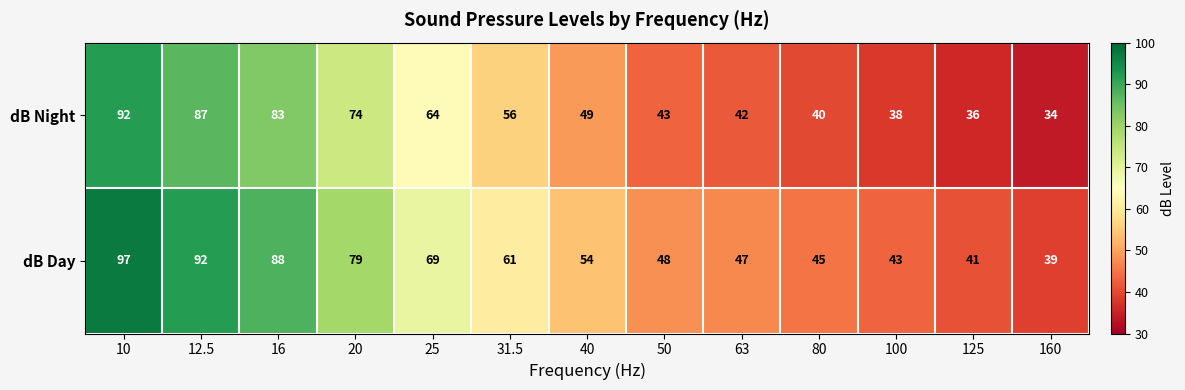

What value does the dB Day series have at 16, to the nearest 5?

90